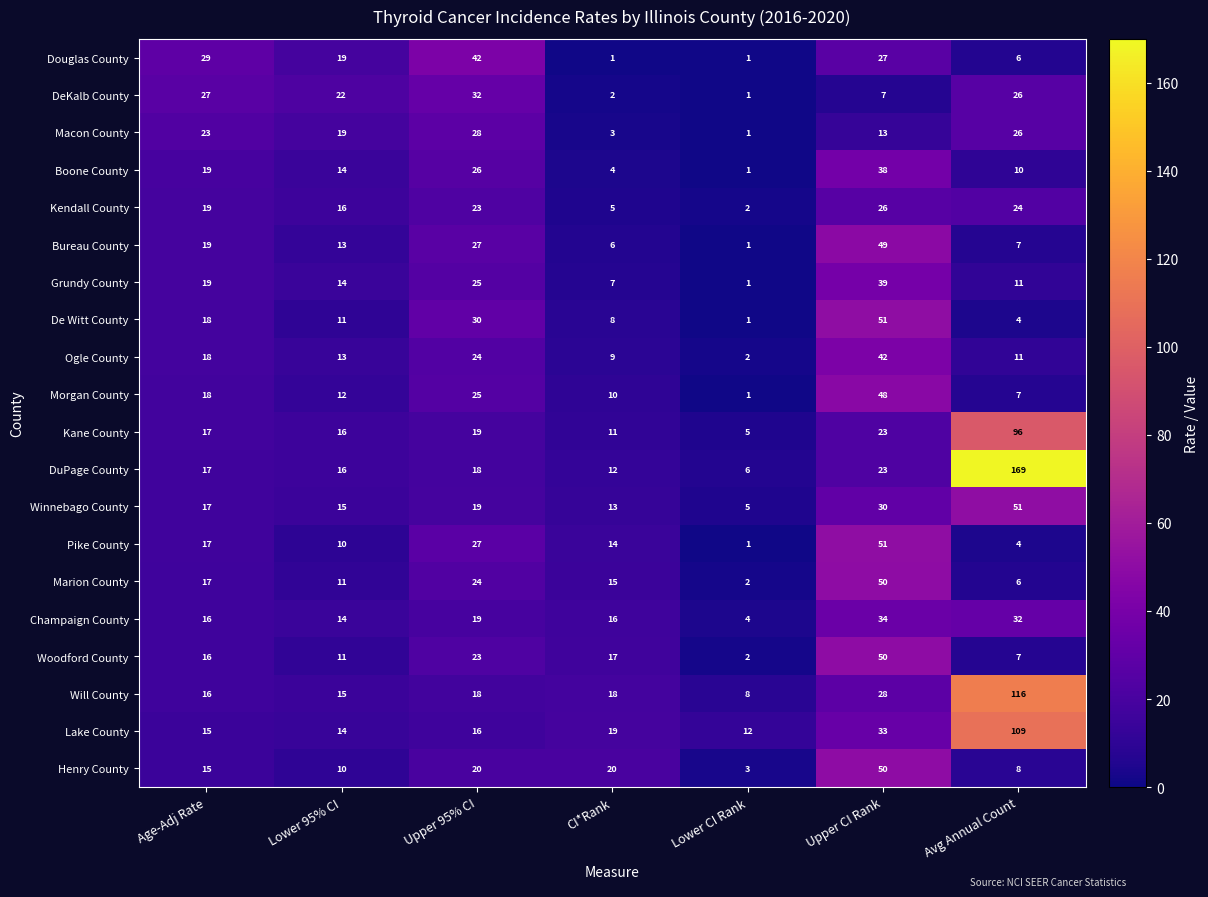

At CI*Rank, list the series in order from smallest to largest.

Douglas County, DeKalb County, Macon County, Boone County, Kendall County, Bureau County, Grundy County, De Witt County, Ogle County, Morgan County, Kane County, DuPage County, Winnebago County, Pike County, Marion County, Champaign County, Woodford County, Will County, Lake County, Henry County